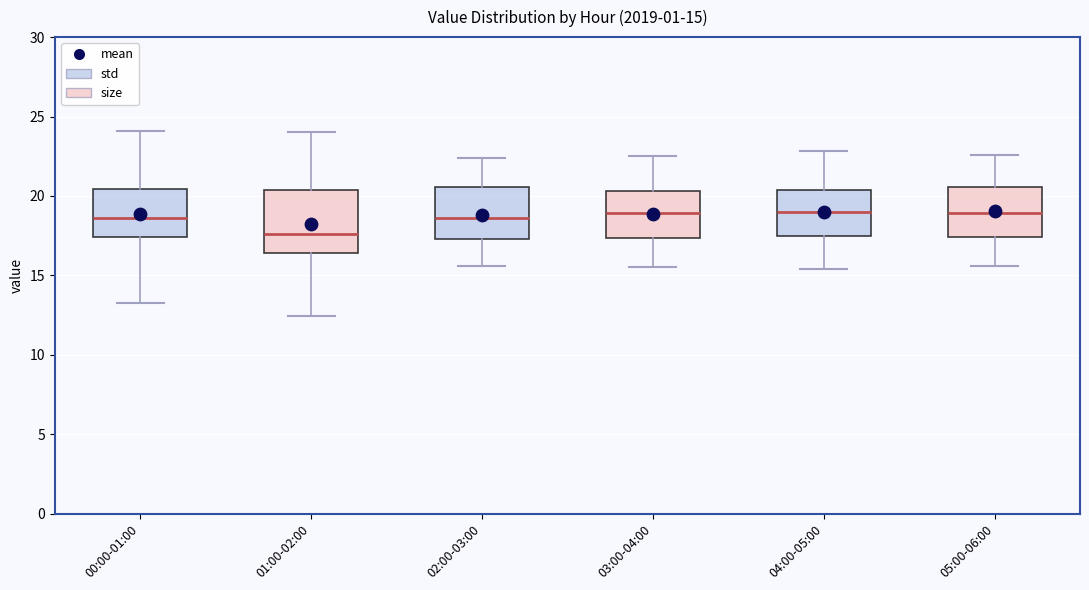

Which box's median line is the lowest?

01:00-02:00